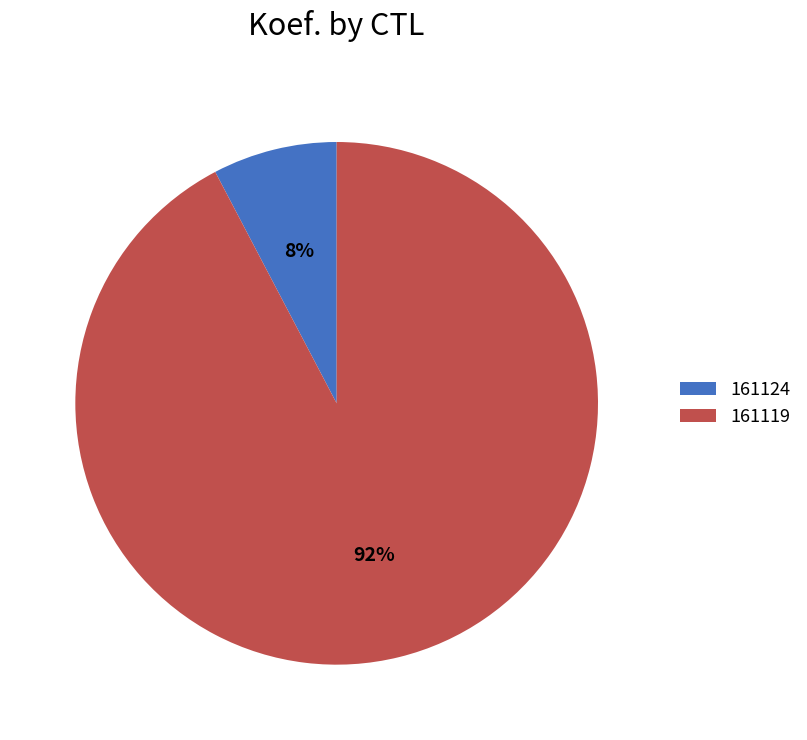

To the nearest percent, what is the combined percentage of 161119 and 161124?

100%